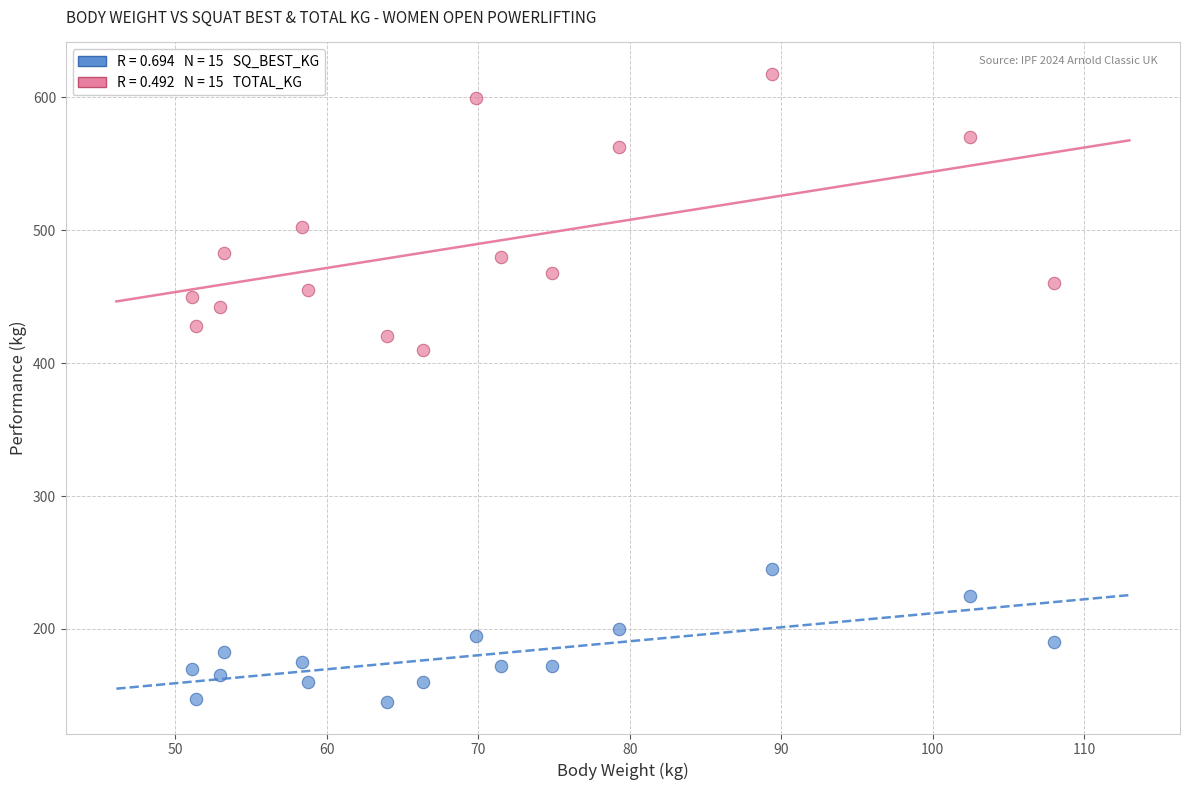

Across all data points, what is the range of Y values (max minus min)?

472.5